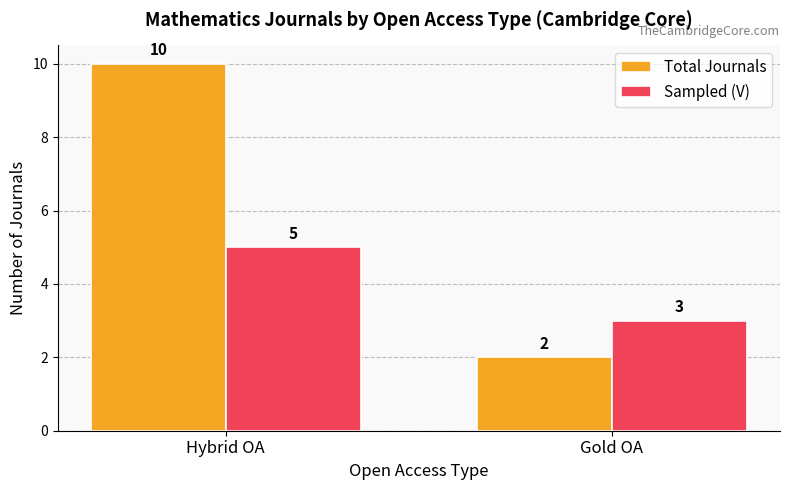

At how many categories does at least one series exceed 8?

1